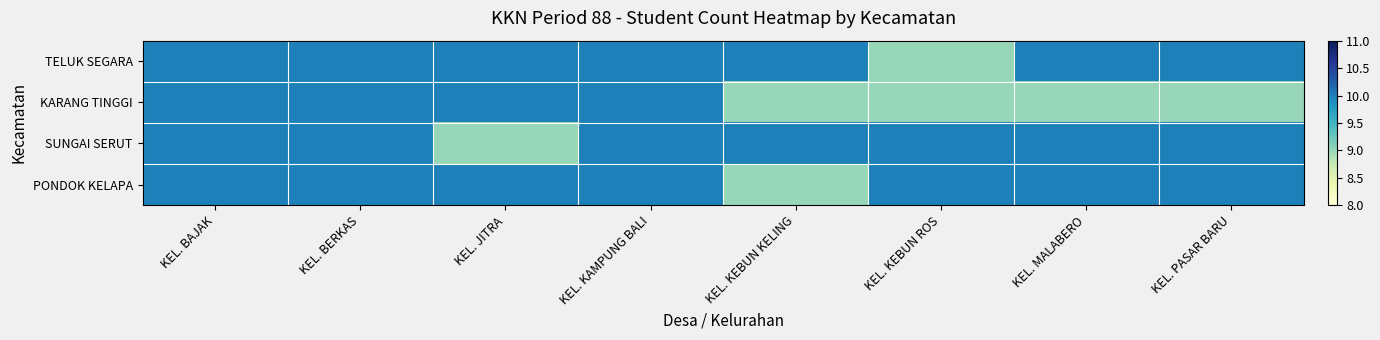

Reading left to right, transcribe all the data shown in this chart.

TELUK SEGARA: KEL. BAJAK=10	KEL. BERKAS=10	KEL. JITRA=10	KEL. KAMPUNG BALI=10	KEL. KEBUN KELING=10	KEL. KEBUN ROS=9	KEL. MALABERO=10	KEL. PASAR BARU=10
KARANG TINGGI: KEL. BAJAK=10	KEL. BERKAS=10	KEL. JITRA=10	KEL. KAMPUNG BALI=10	KEL. KEBUN KELING=9	KEL. KEBUN ROS=9	KEL. MALABERO=9	KEL. PASAR BARU=9
SUNGAI SERUT: KEL. BAJAK=10	KEL. BERKAS=10	KEL. JITRA=9	KEL. KAMPUNG BALI=10	KEL. KEBUN KELING=10	KEL. KEBUN ROS=10	KEL. MALABERO=10	KEL. PASAR BARU=10
PONDOK KELAPA: KEL. BAJAK=10	KEL. BERKAS=10	KEL. JITRA=10	KEL. KAMPUNG BALI=10	KEL. KEBUN KELING=9	KEL. KEBUN ROS=10	KEL. MALABERO=10	KEL. PASAR BARU=10